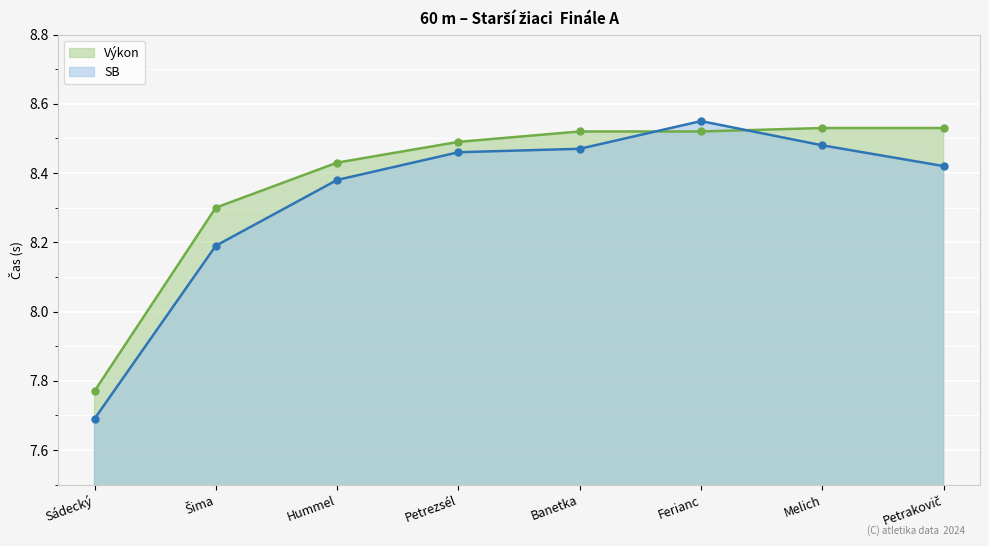

After their last crossing, which series has the higher values: Výkon or SB?

Výkon